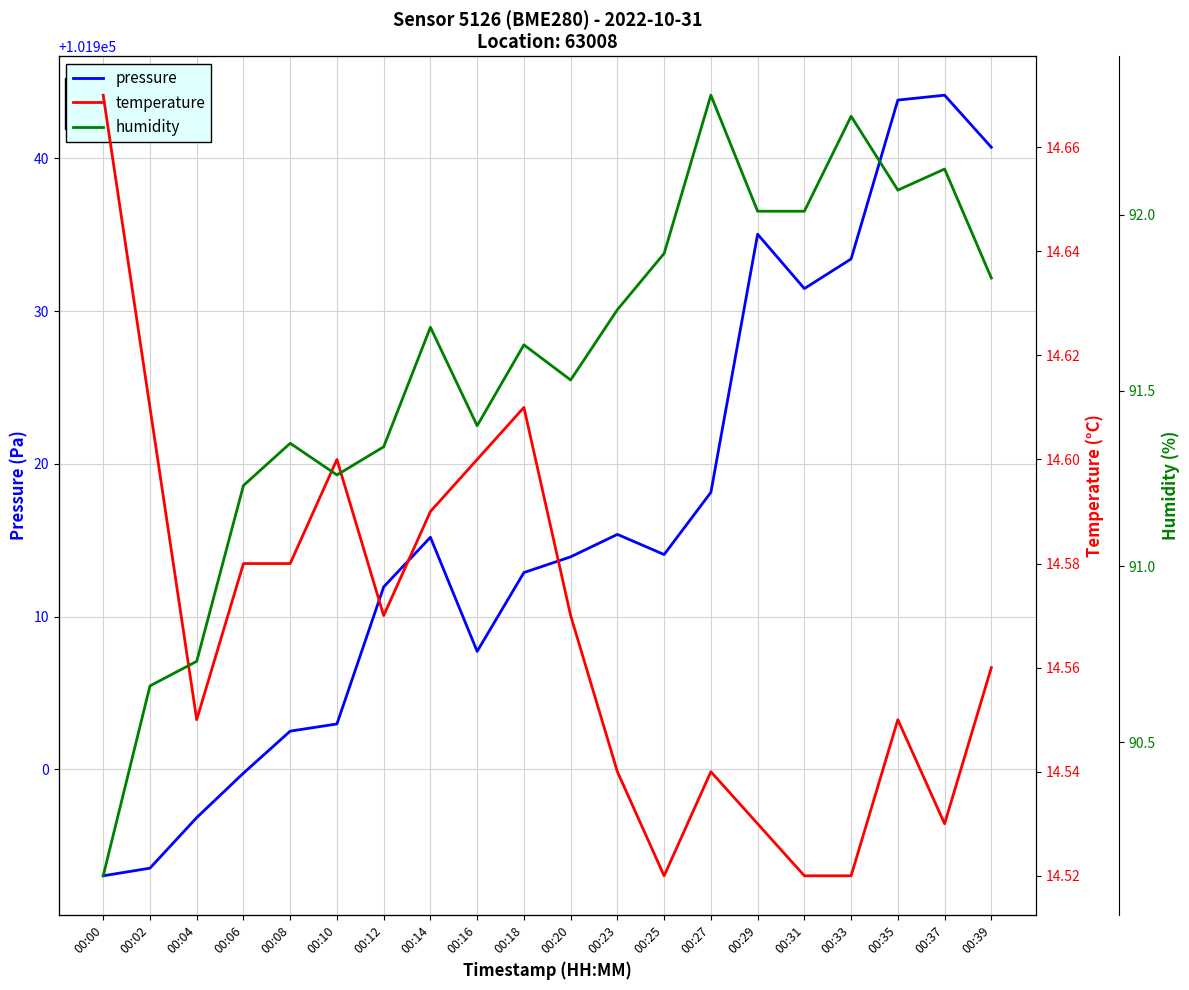

How many data points in humidity are above 91?

17